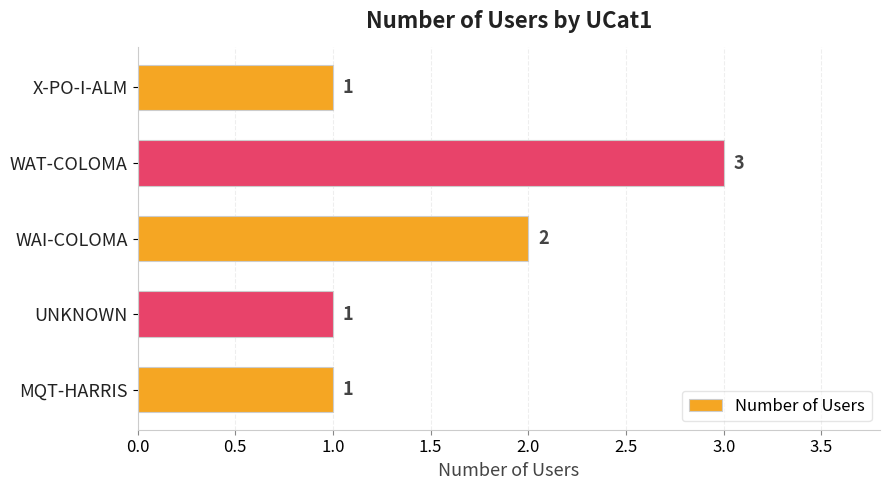

Does the chart contain stacked bars?

No